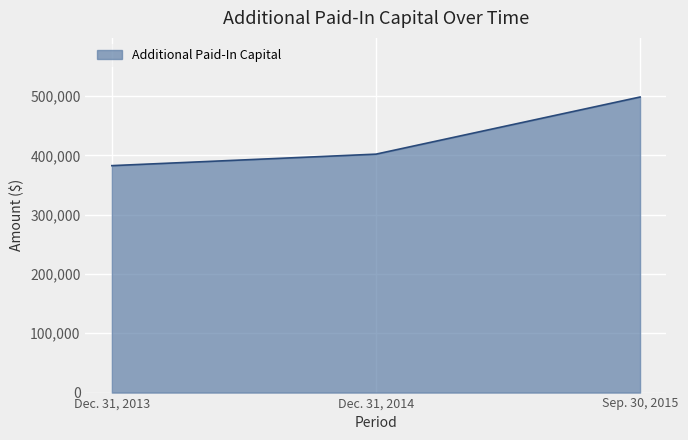

Reading right to left, extract all data points from this chart.

498519	402140	382755